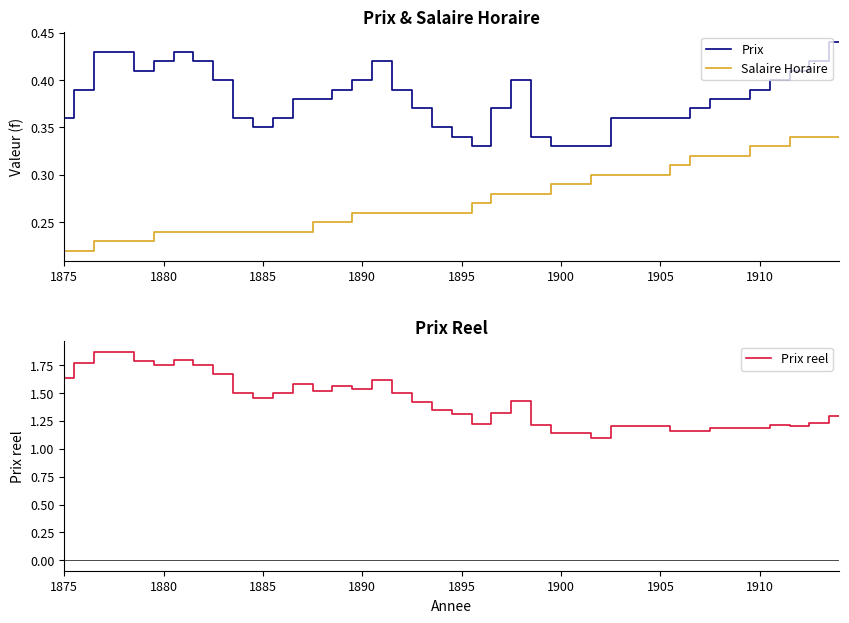

True or false: Prix and Prix reel cross at least once.

False